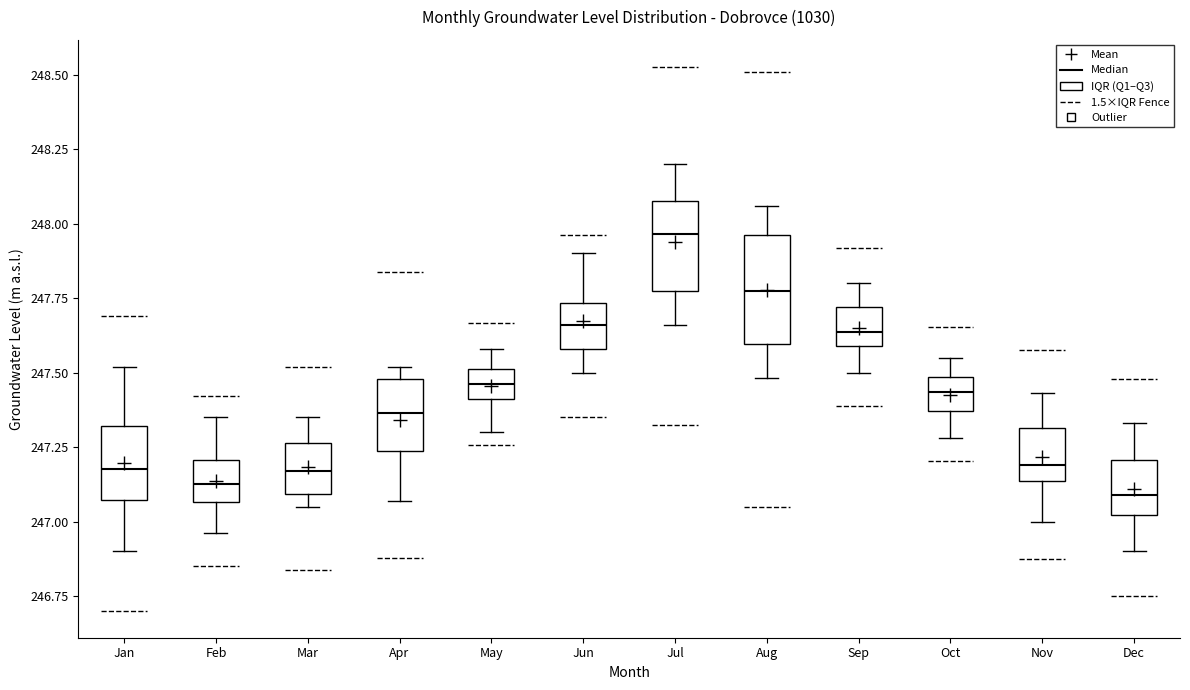

Comparing the boxes themselves (not the whiskers), which one is the tallest?

Aug